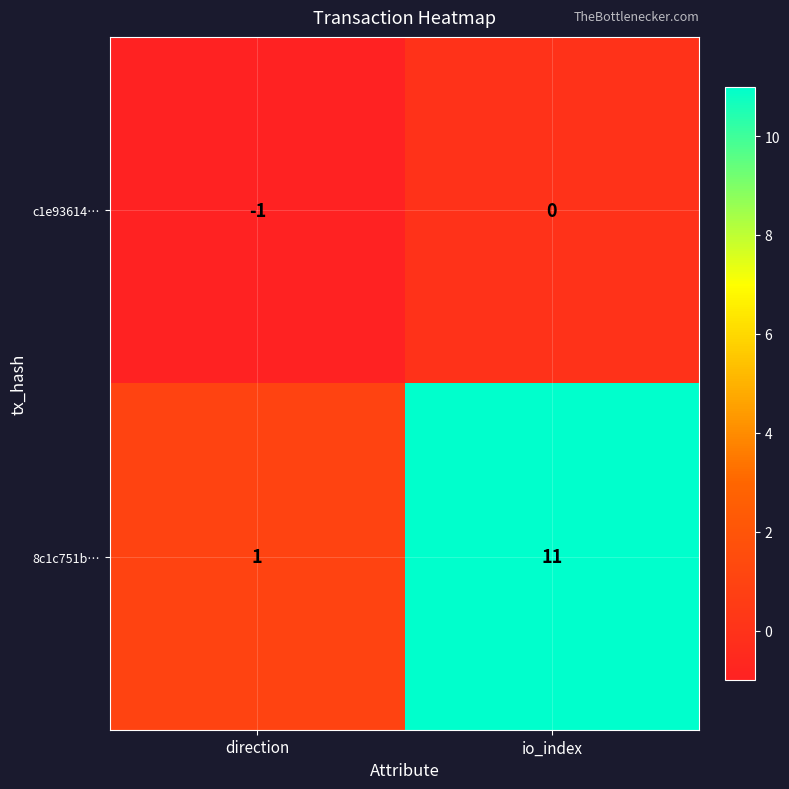

What is the spread (max minus min) of values at io_index?

11